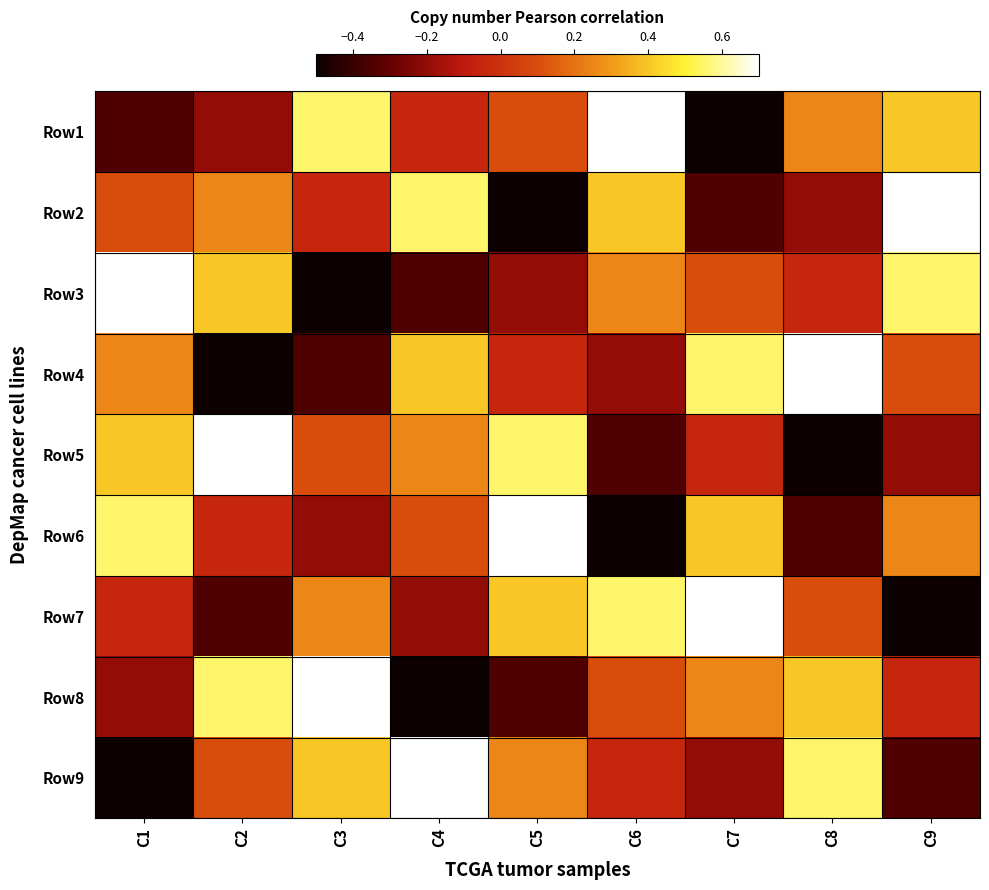

Which label corresponds to the largest value in the chart?

C6